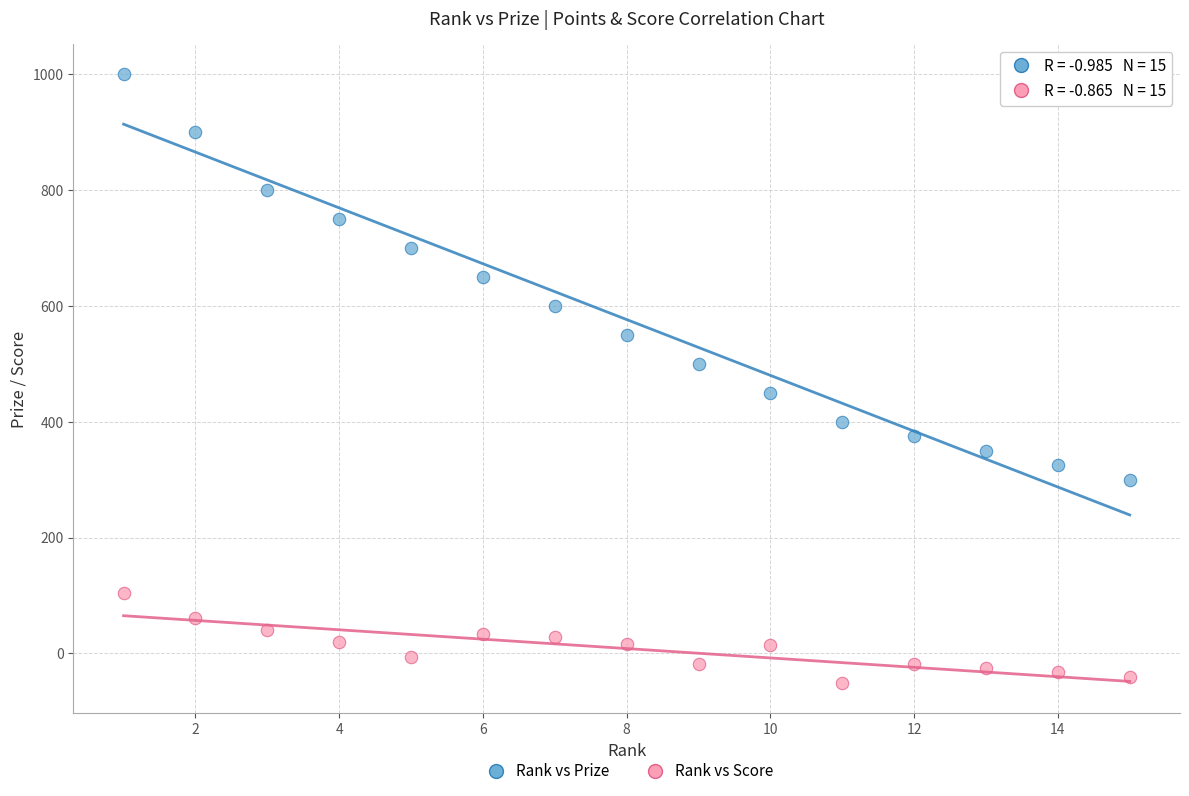

What are all the series names shown in the legend?

Rank vs Prize, Rank vs Score